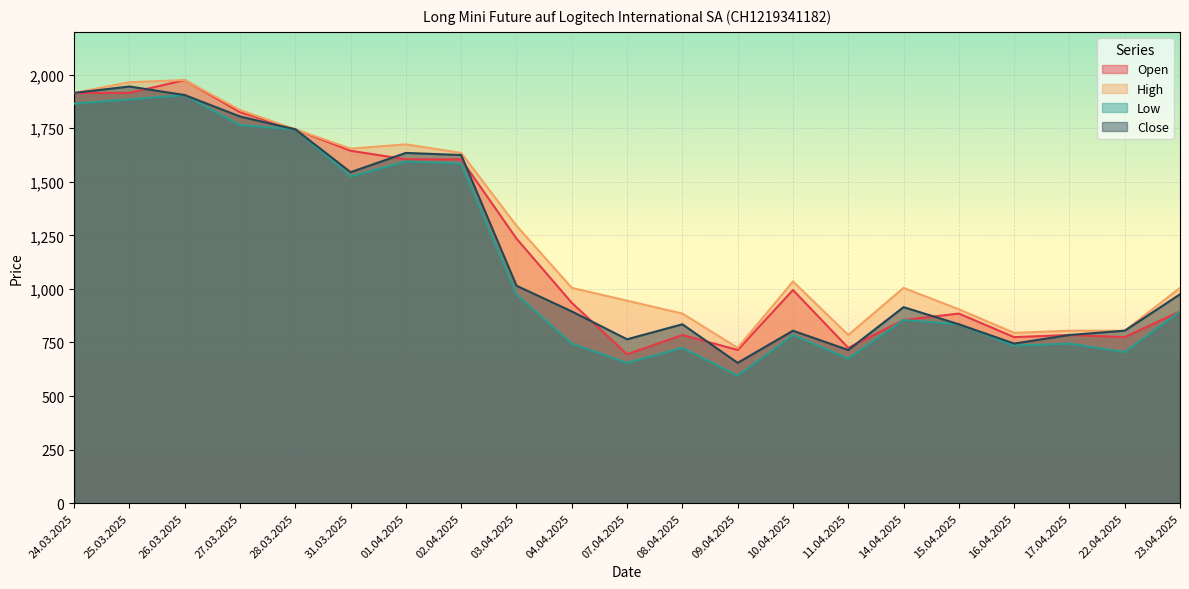

Is it true that Low equals 655 at 07.04.2025?

True